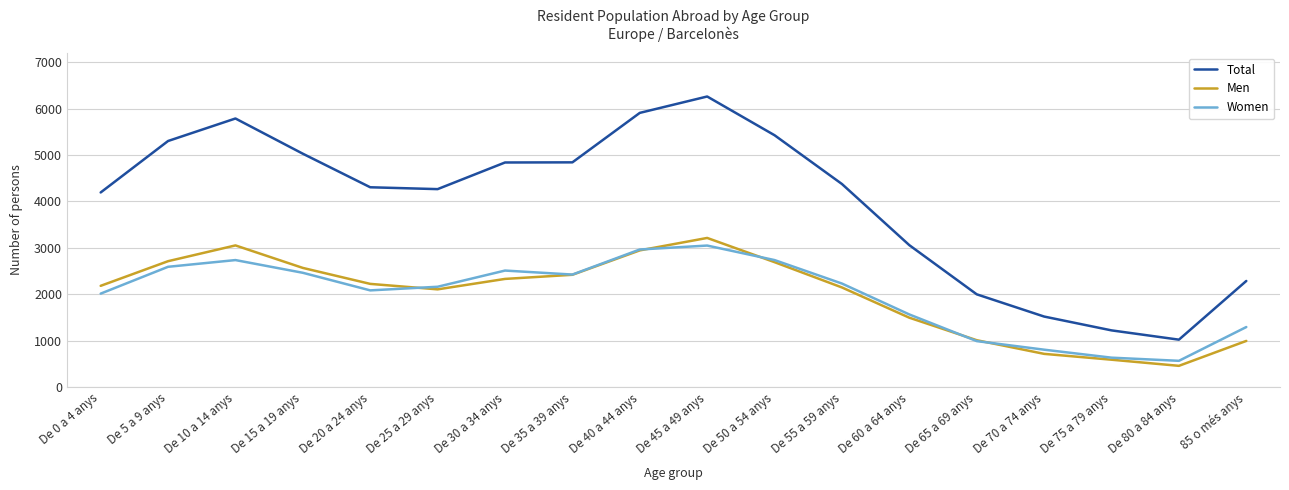

What position from the right is De 0 a 4 anys?

18